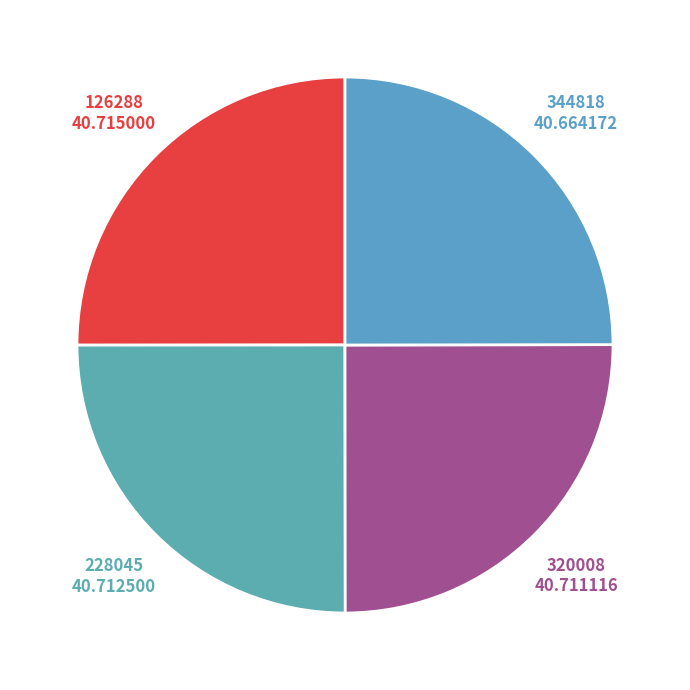

Is there a majority slice in this chart?

No